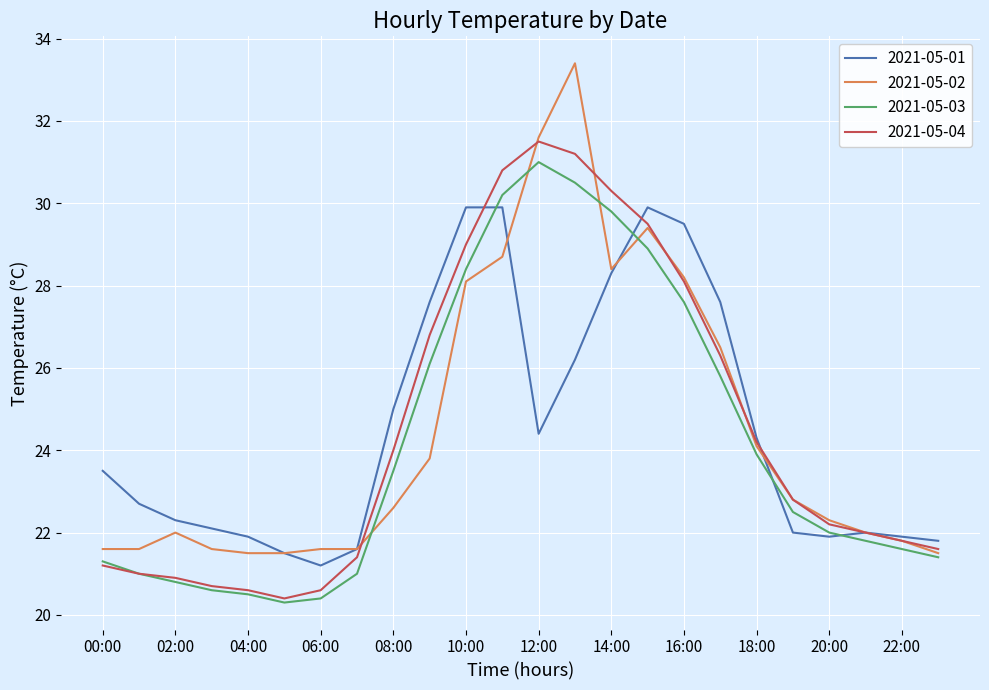

What is the smallest value displayed?

20.3